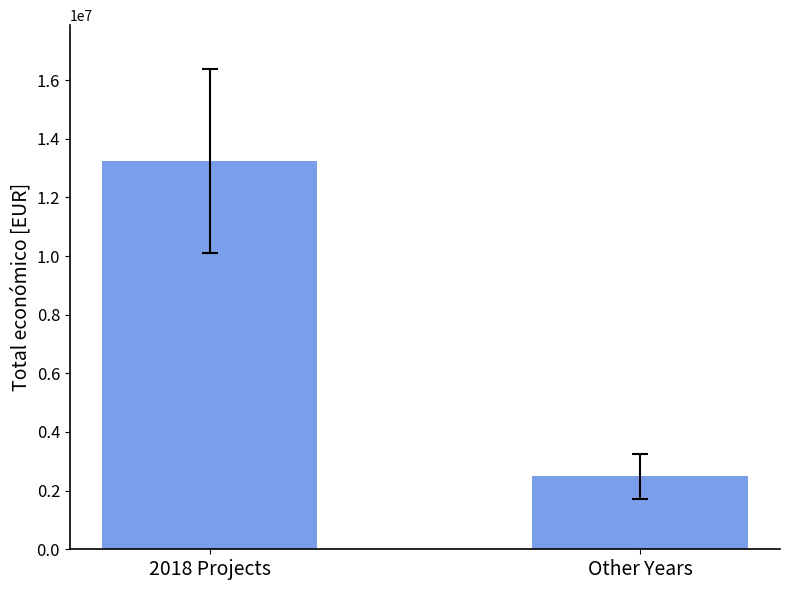

What is the label of the 1st bar from the right?

Other Years